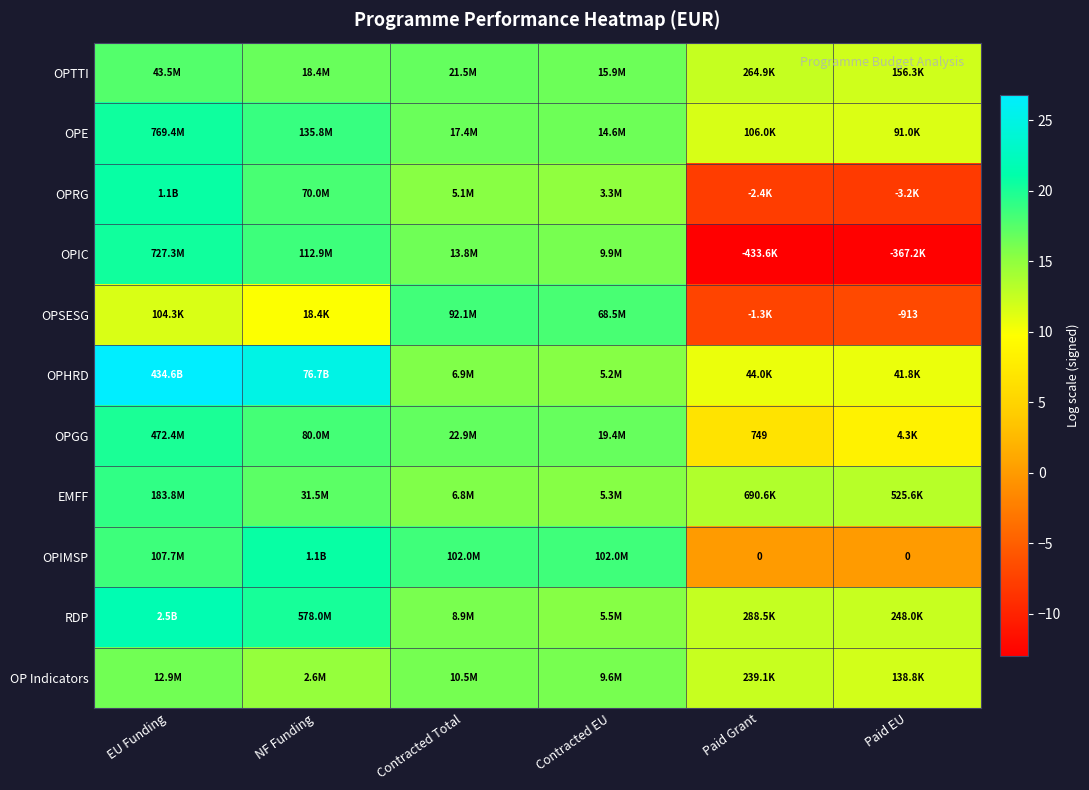

At which category does the chart reach its peak across all series?

EU Funding